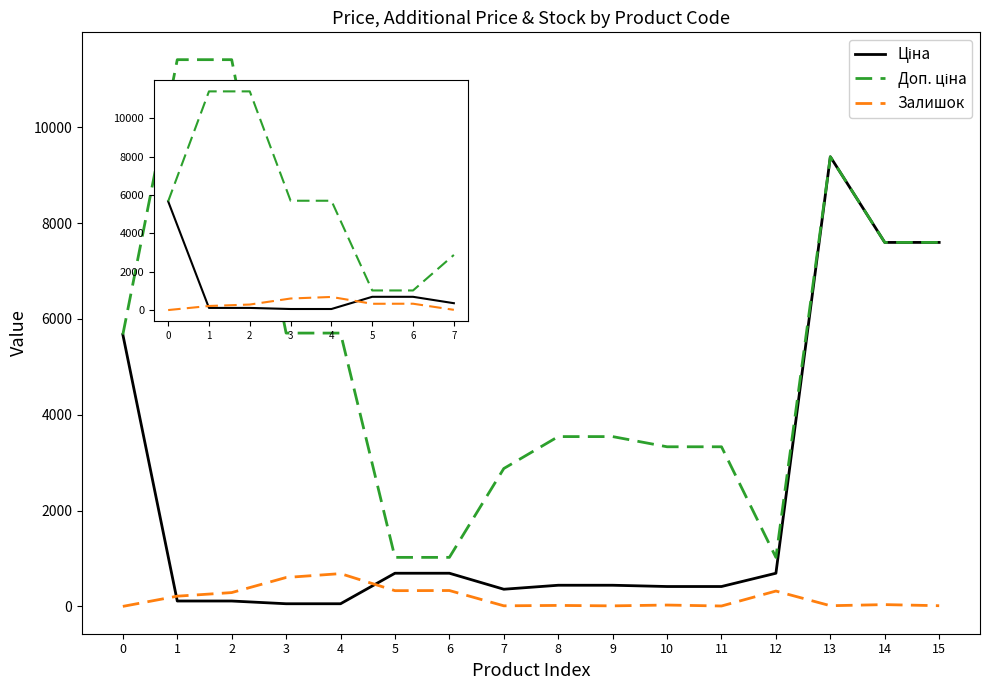

What is the maximum value shown in the chart?

11410.0